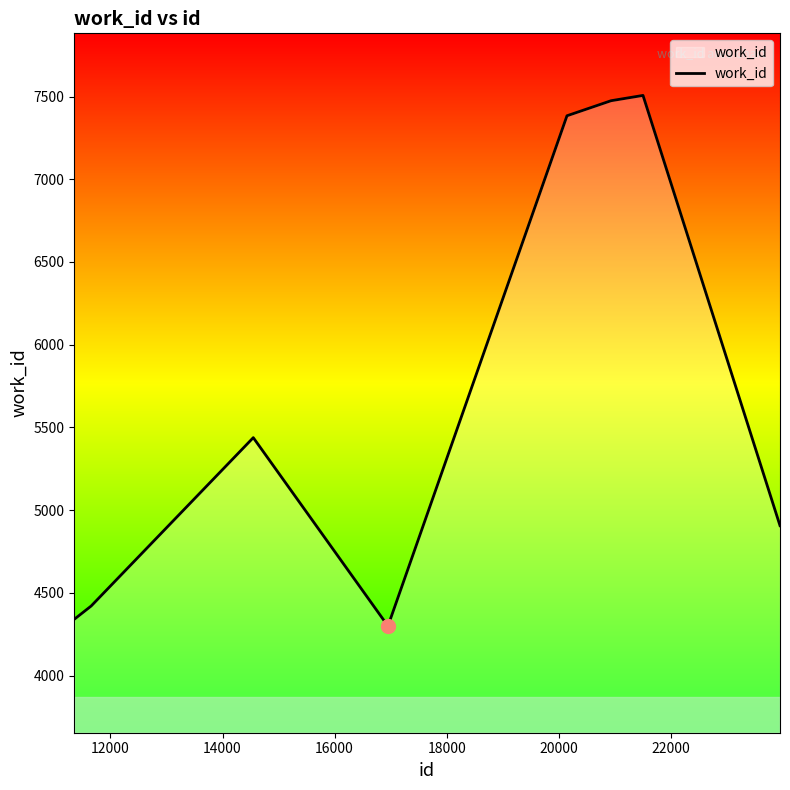

True or false: there are more than 2 points higher than both neighbors.

False